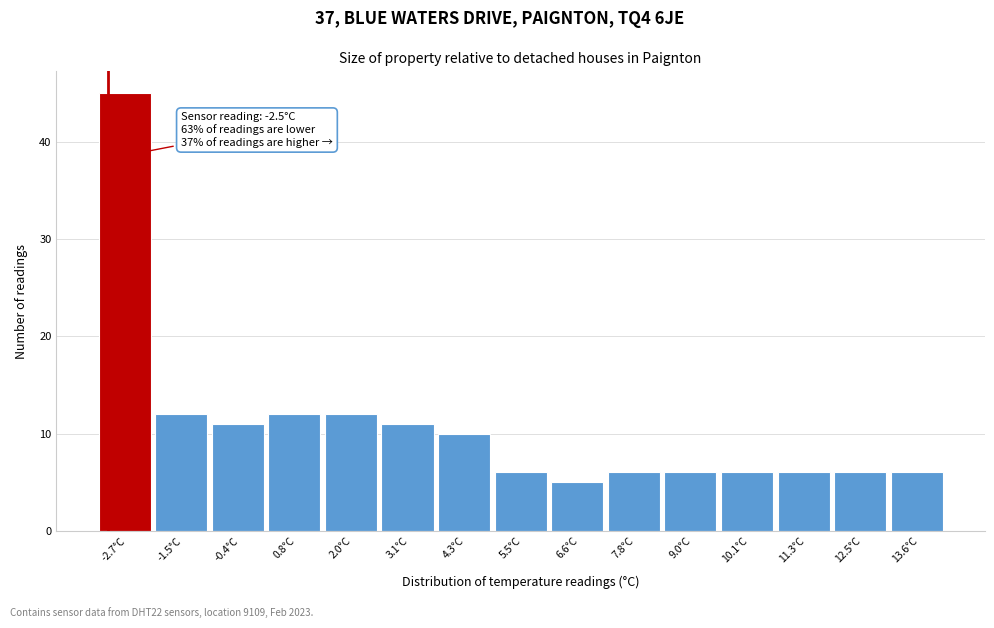

Reading left to right, list all the values displayed in this chart.

-2.7°C=45	-1.5°C=12	-0.4°C=11	0.8°C=12	2.0°C=12	3.1°C=11	4.3°C=10	5.5°C=6	6.6°C=5	7.8°C=6	9.0°C=6	10.1°C=6	11.3°C=6	12.5°C=6	13.6°C=6